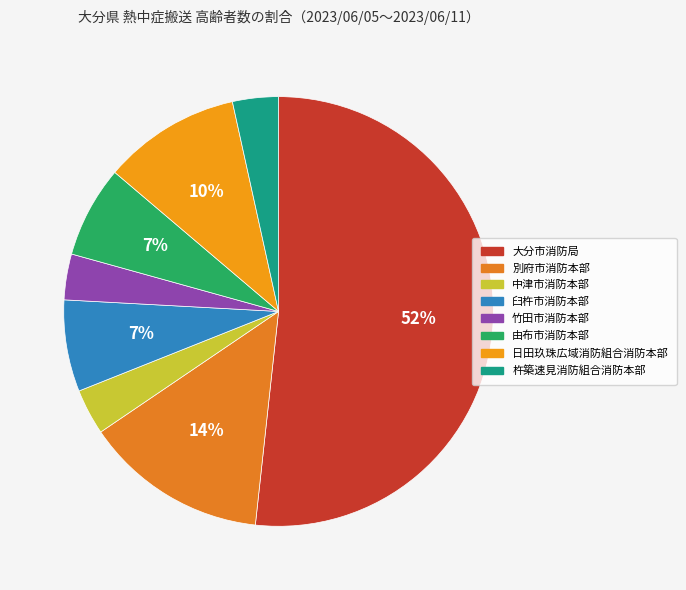

Which has a higher value, 杵築速見消防組合消防本部 or 中津市消防本部?

杵築速見消防組合消防本部